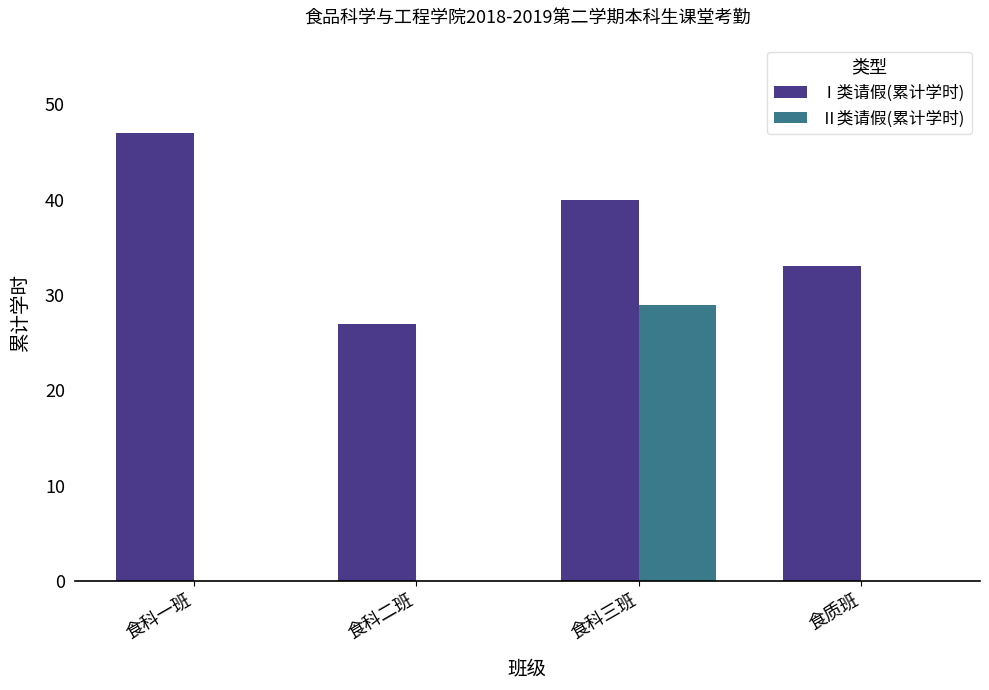

At which label does Ⅱ类请假(累计学时) reach its peak?

食科三班